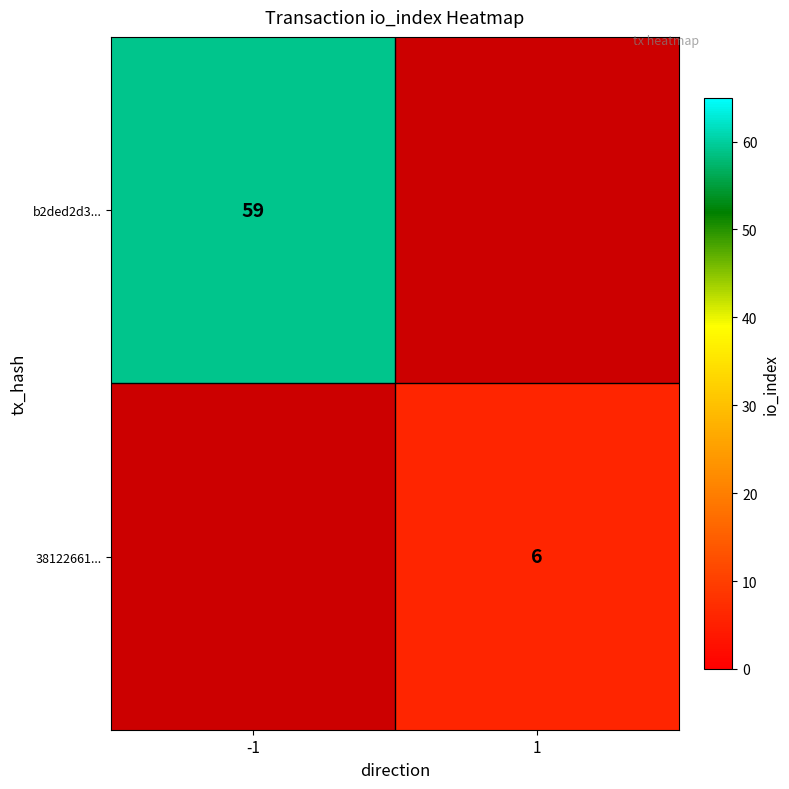

Is it true that 38122661... equals 1 at 1?

False